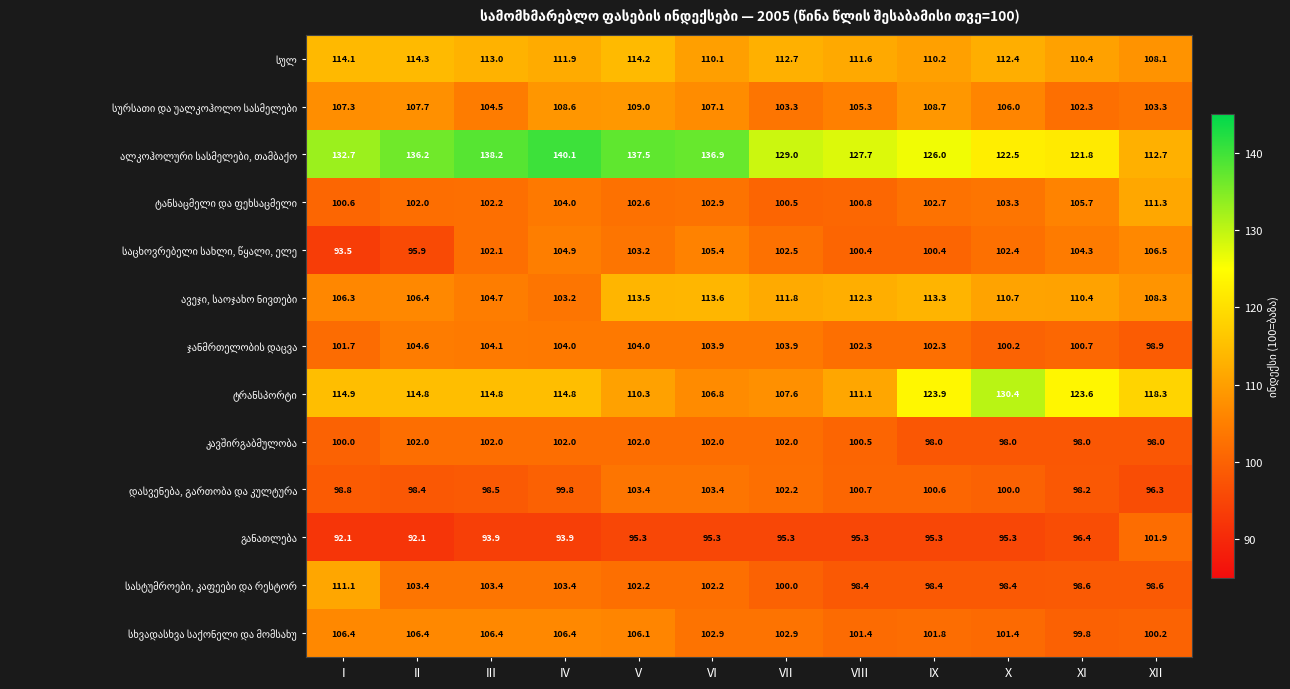

What is the spread (max minus min) of values at II?

44.1